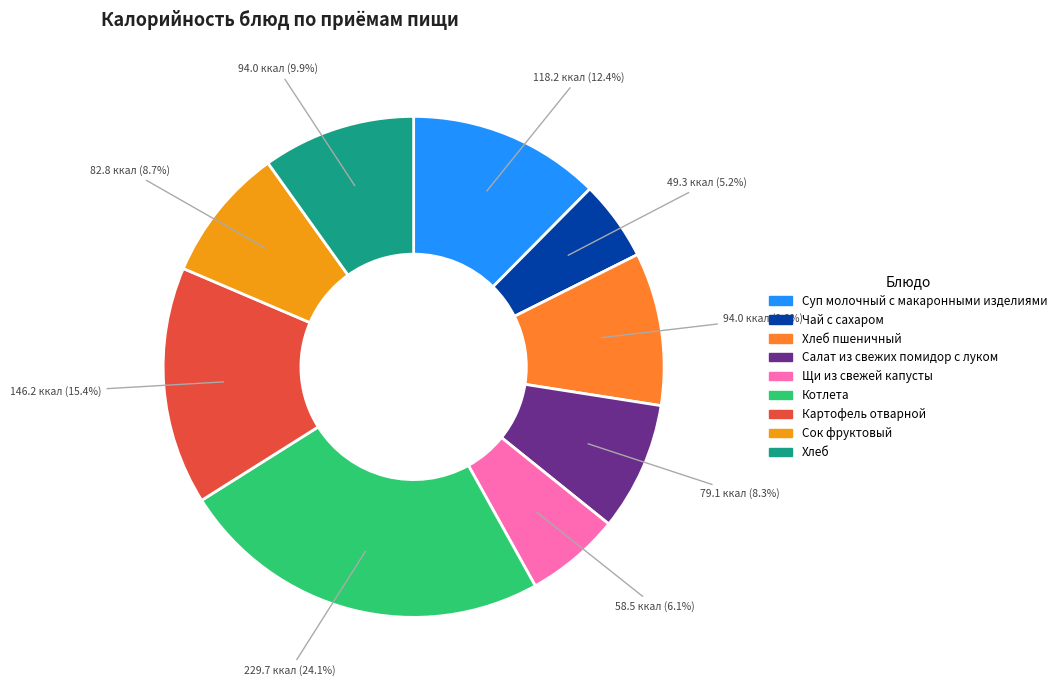

Count the number of slices in the pie.

9